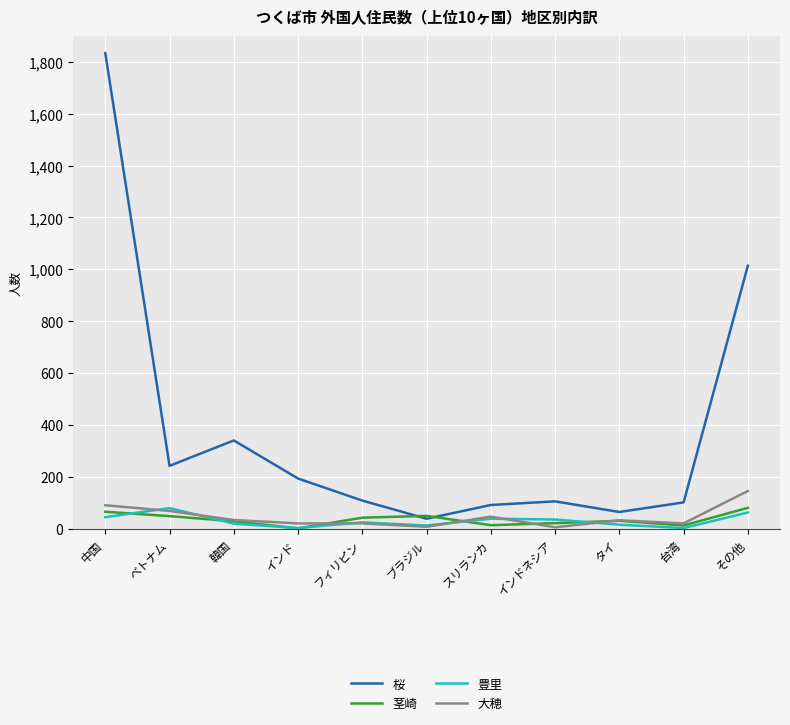

Which series changed the most between 中国 and 台湾?

桜